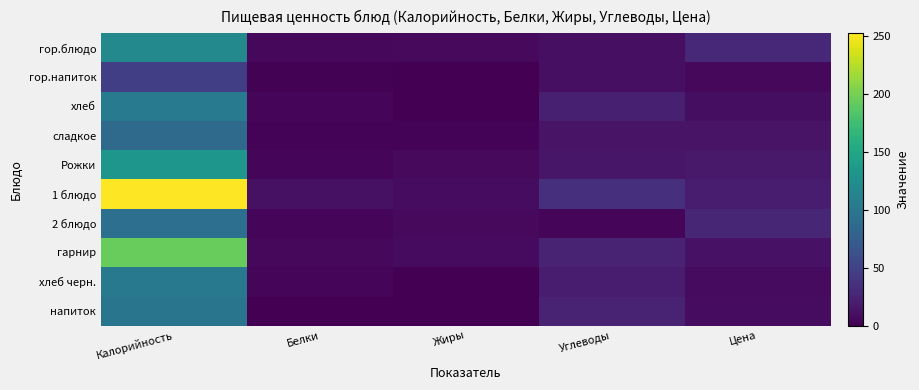

At how many categories does at least one series exceed 90?

1